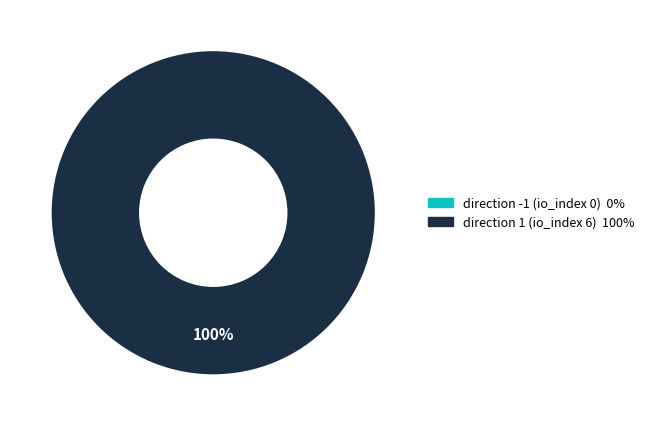

How many slices are in this pie chart?

2